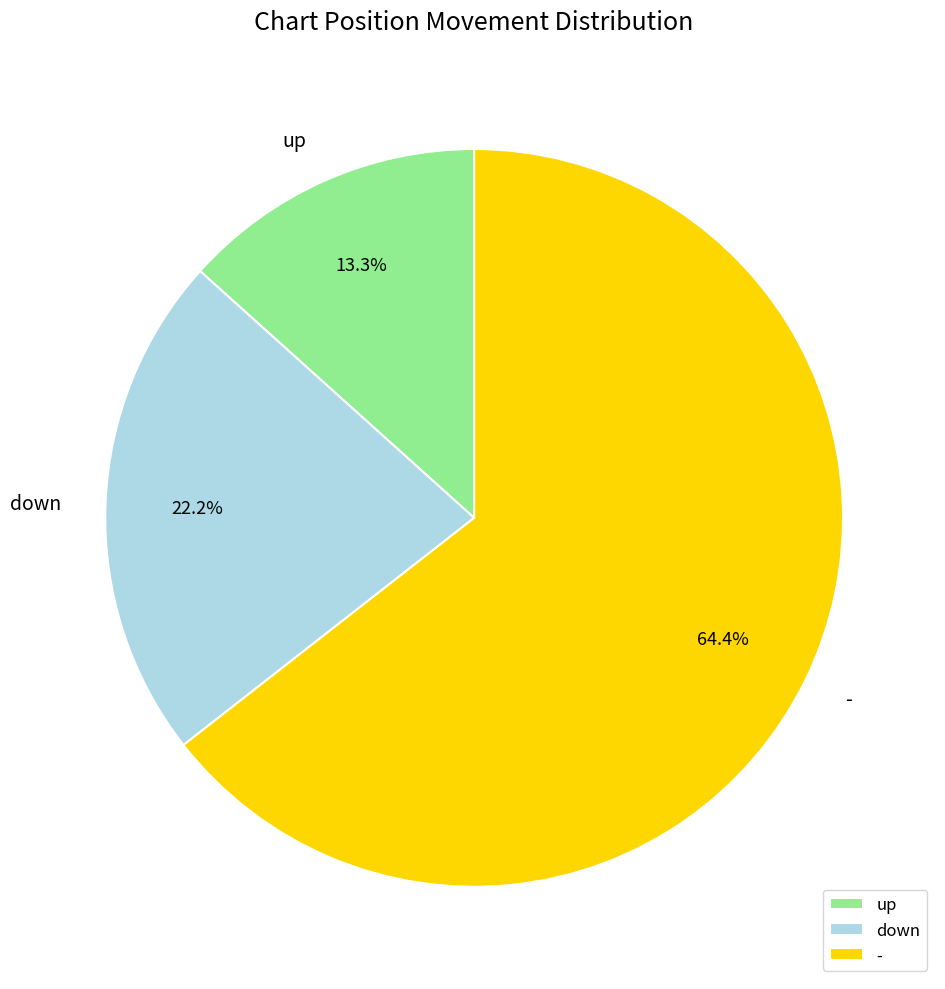

Which category has the biggest portion of the pie?

-